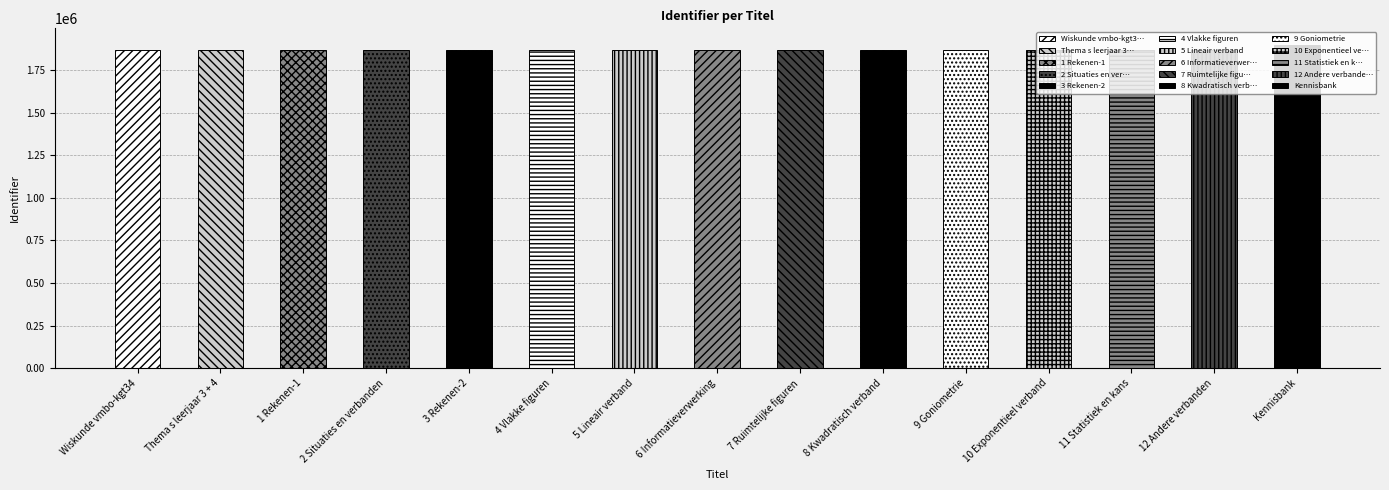

Does the chart contain stacked bars?

No